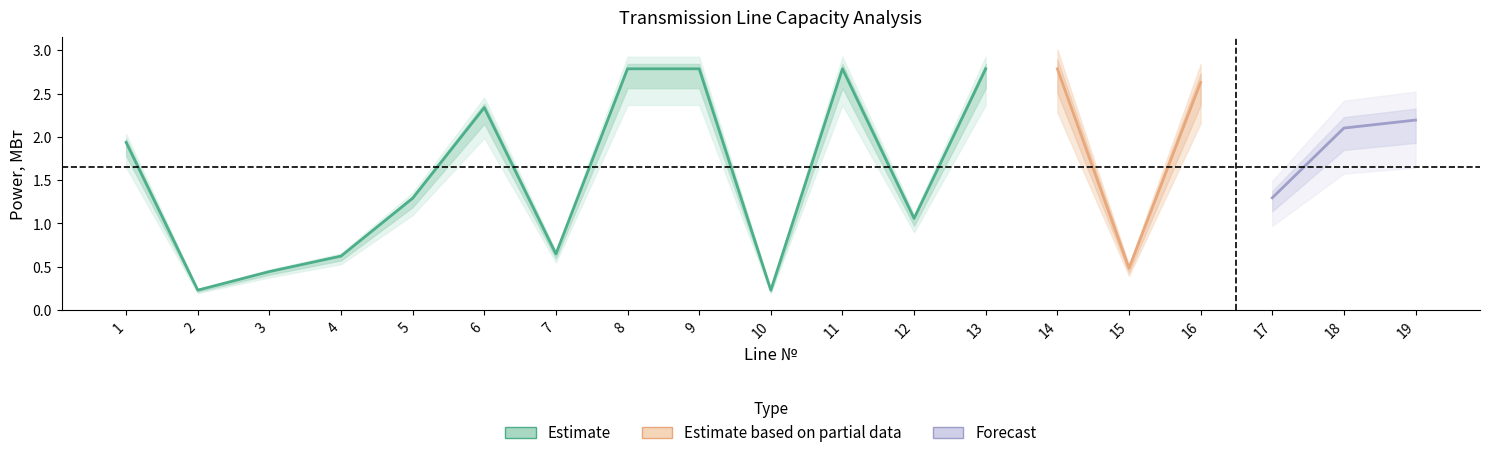

Is it true that Номинальная пропускная способность, МВт equals 2.1 at 18?

True